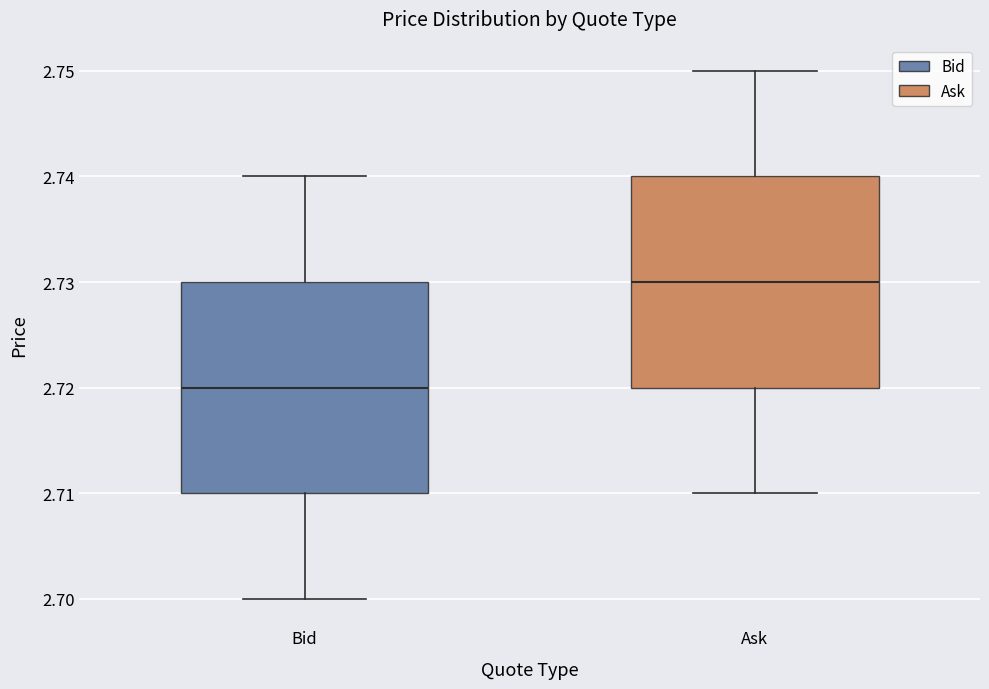

Reading left to right, transcribe this box plot: for each box, give where its median line is, the range the box spans, and where its two whiskers end, as read against the y-axis. The values are not printed on the chart, so give them approximately, as read against the axis.

Bid: median 2.72, box 2.71 to 2.73, whiskers 2.70 to 2.74
Ask: median 2.73, box 2.72 to 2.74, whiskers 2.71 to 2.75